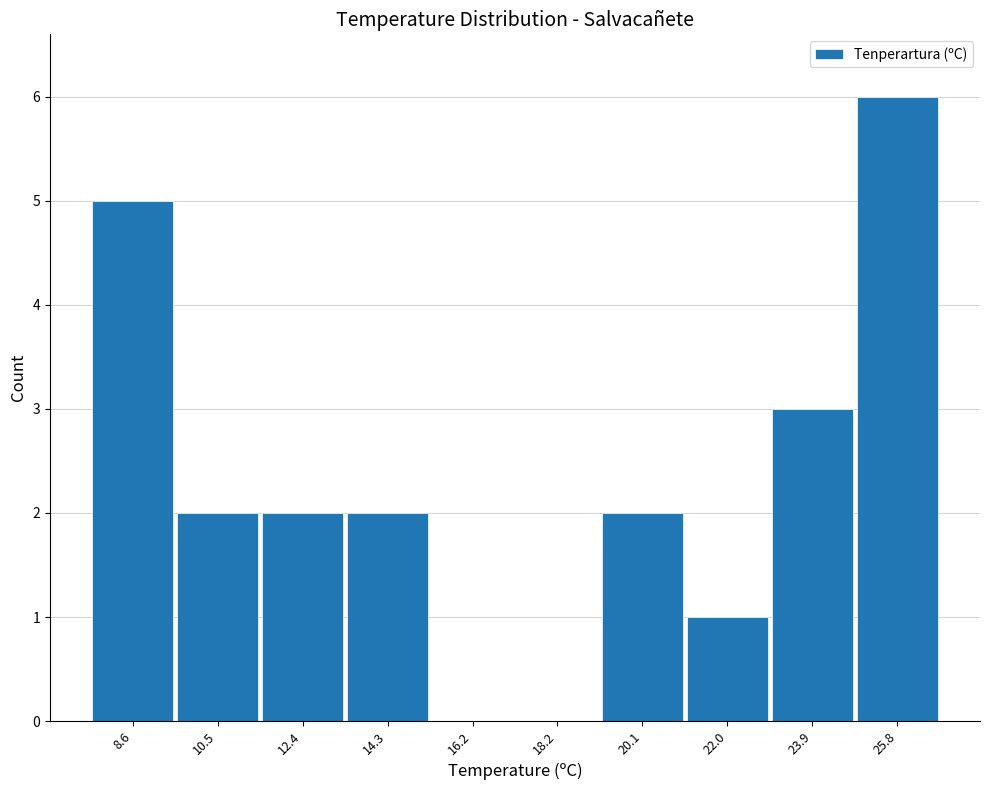

Which range on the x-axis has the tallest bar?

24.88 to 26.80